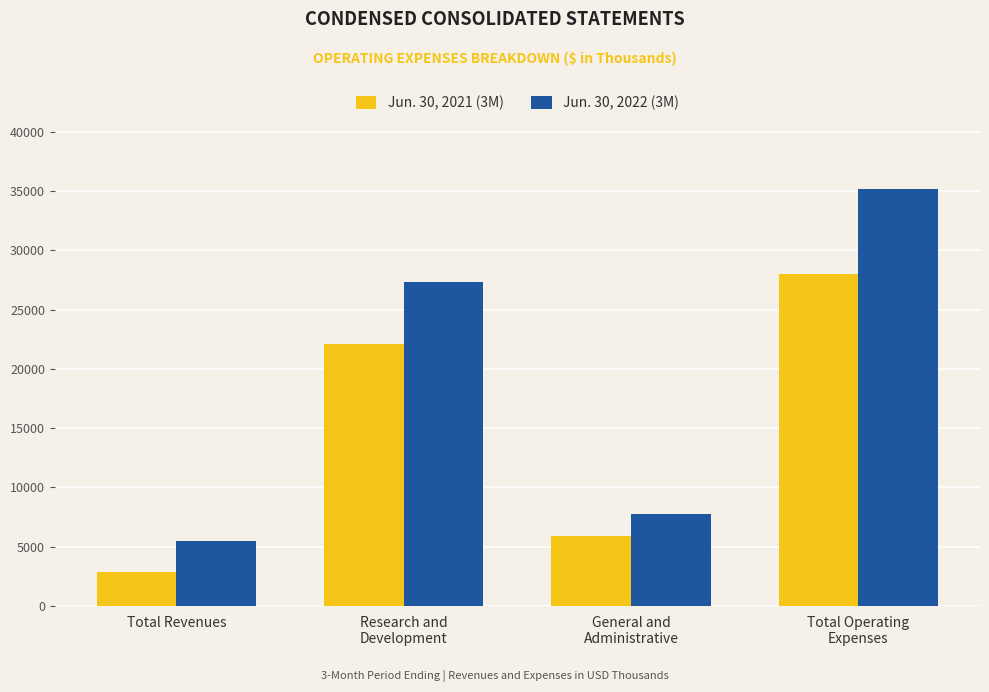

What value does the Jun. 30, 2021 (3M) series have at Total Revenues, to the nearest 10?

2840